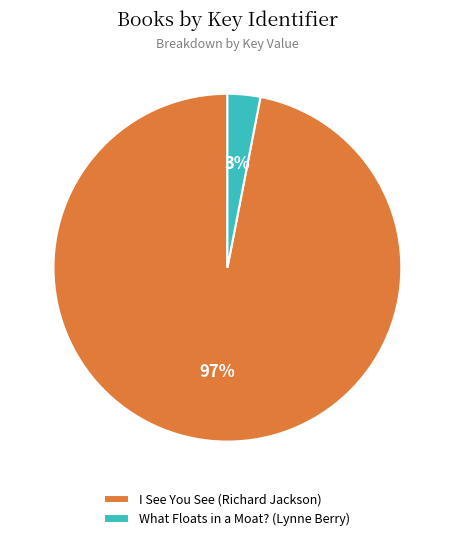

Is the sum of I See You See (Richard Jackson) and What Floats in a Moat? (Lynne Berry) greater than half?

Yes